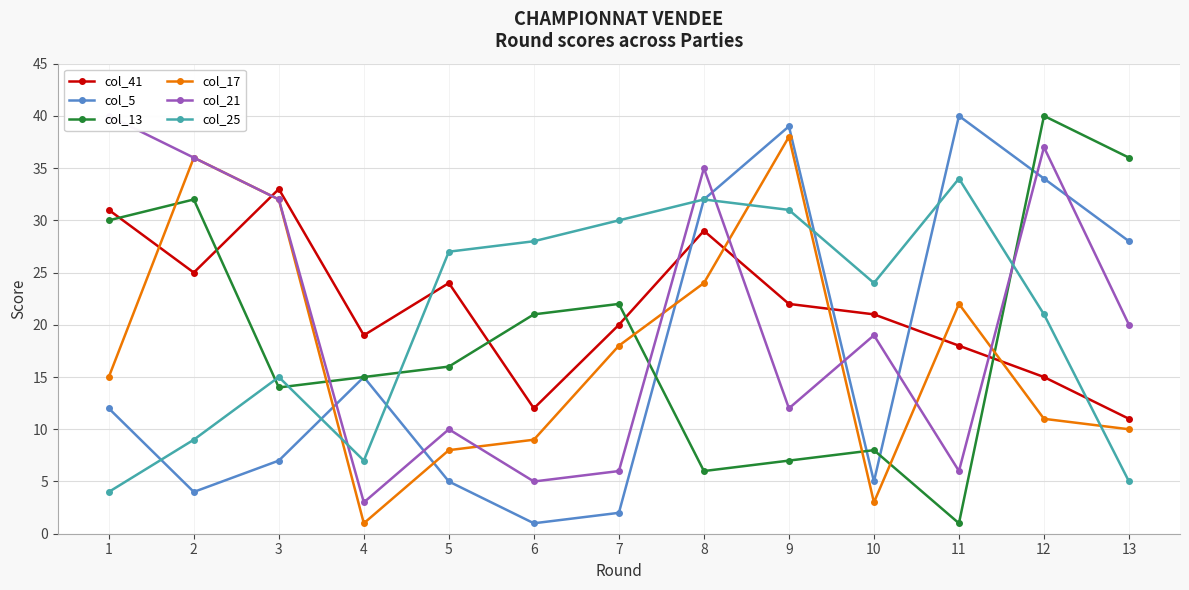

At which category is the sum across all series the highest?

8